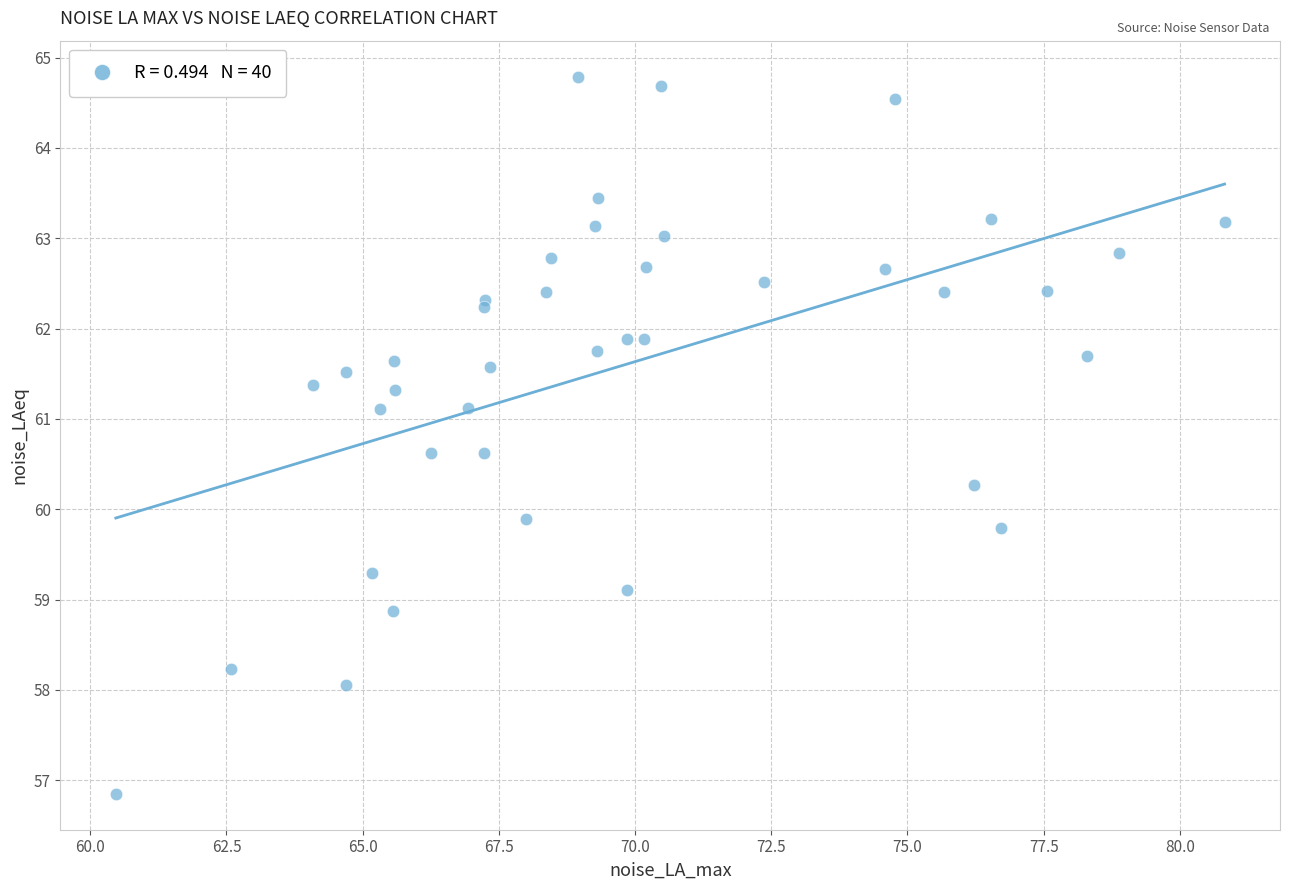

What Y value in the scatter plot is closest to 60?

59.9